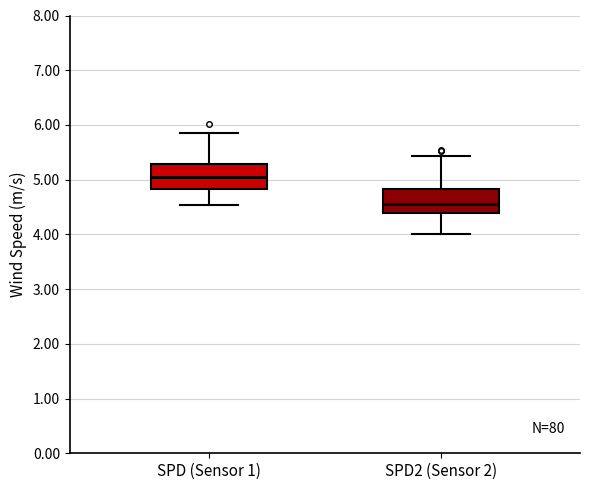

Which box's median line is the highest?

SPD (Sensor 1)